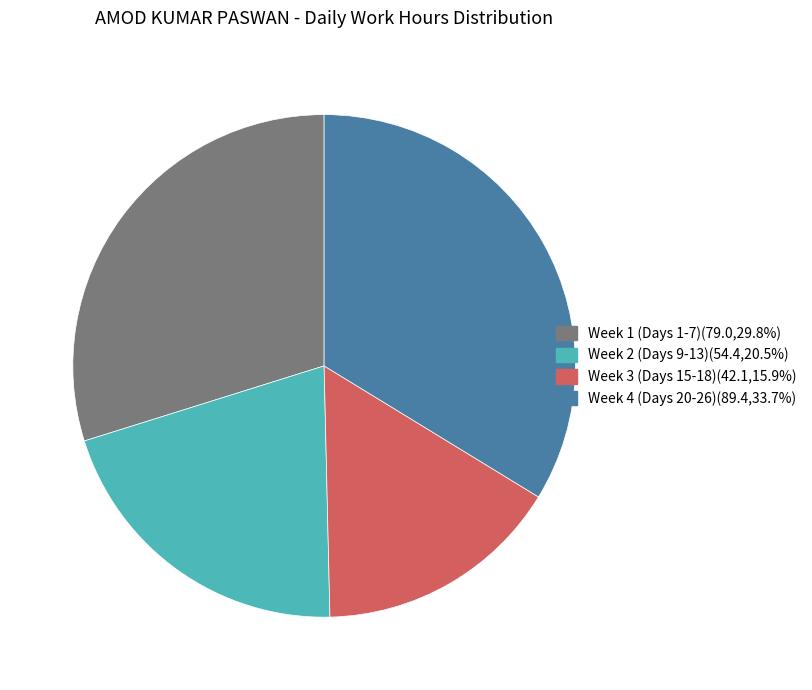

Does any single category account for the majority?

No